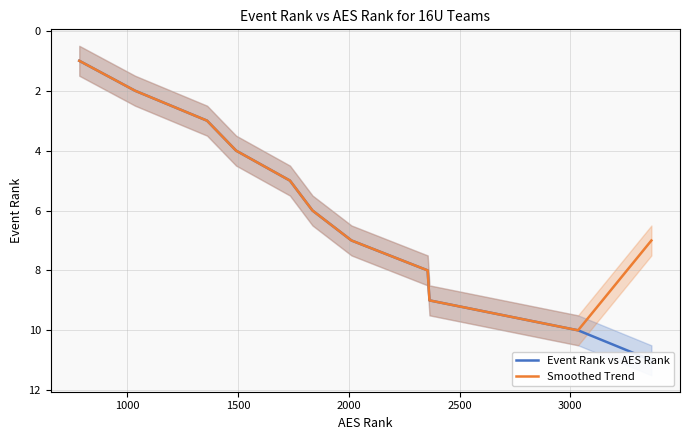

What is the lowest value of the Smoothed Trend series?

1.0